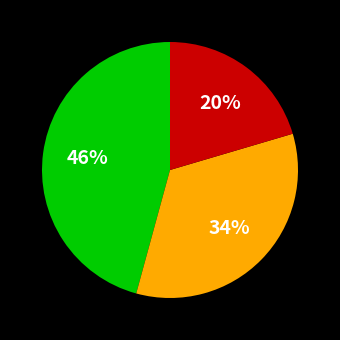

Does any single category account for the majority?

No